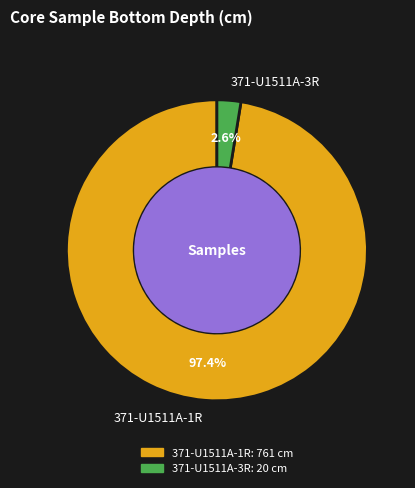

What is the largest slice in the pie chart?

371-U1511A-1R